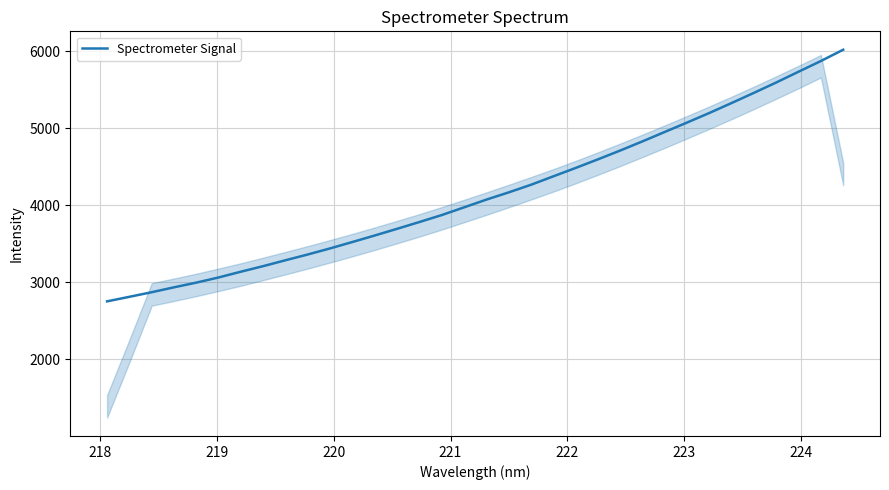

What is the difference between the maximum and minimum values?

3264.3